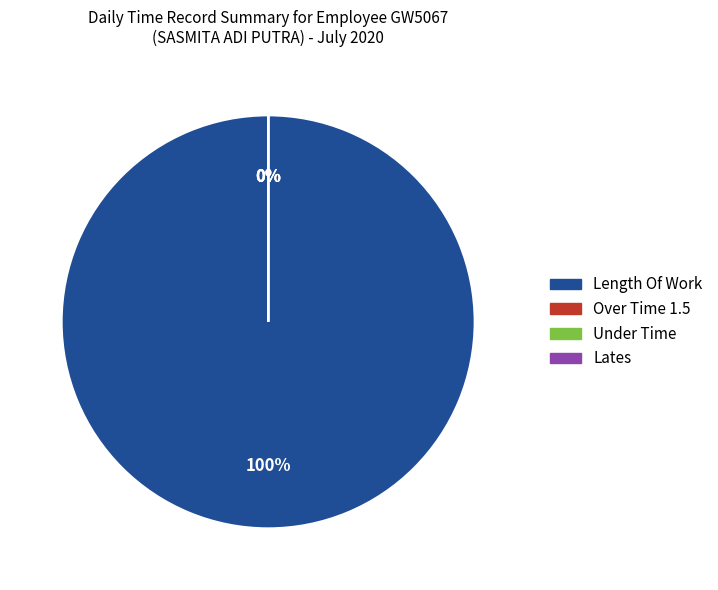

True or false: Length Of Work accounts for 100% of the total.

True